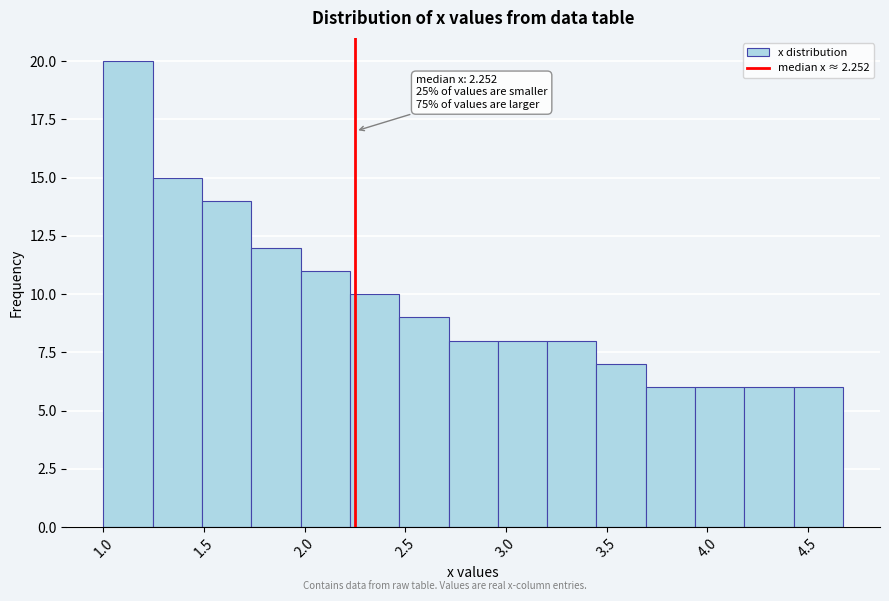

Over which range of the x-axis is the bar tallest?

1.00 to 1.25